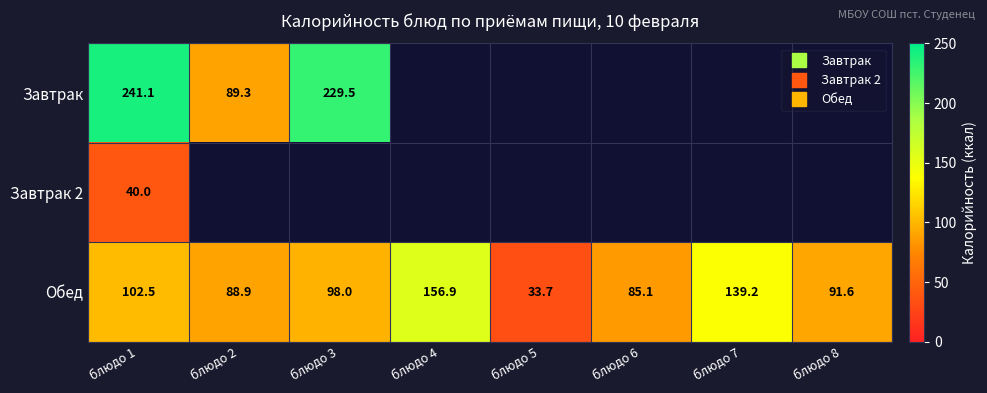

Which series has the largest range (max minus min)?

Завтрак